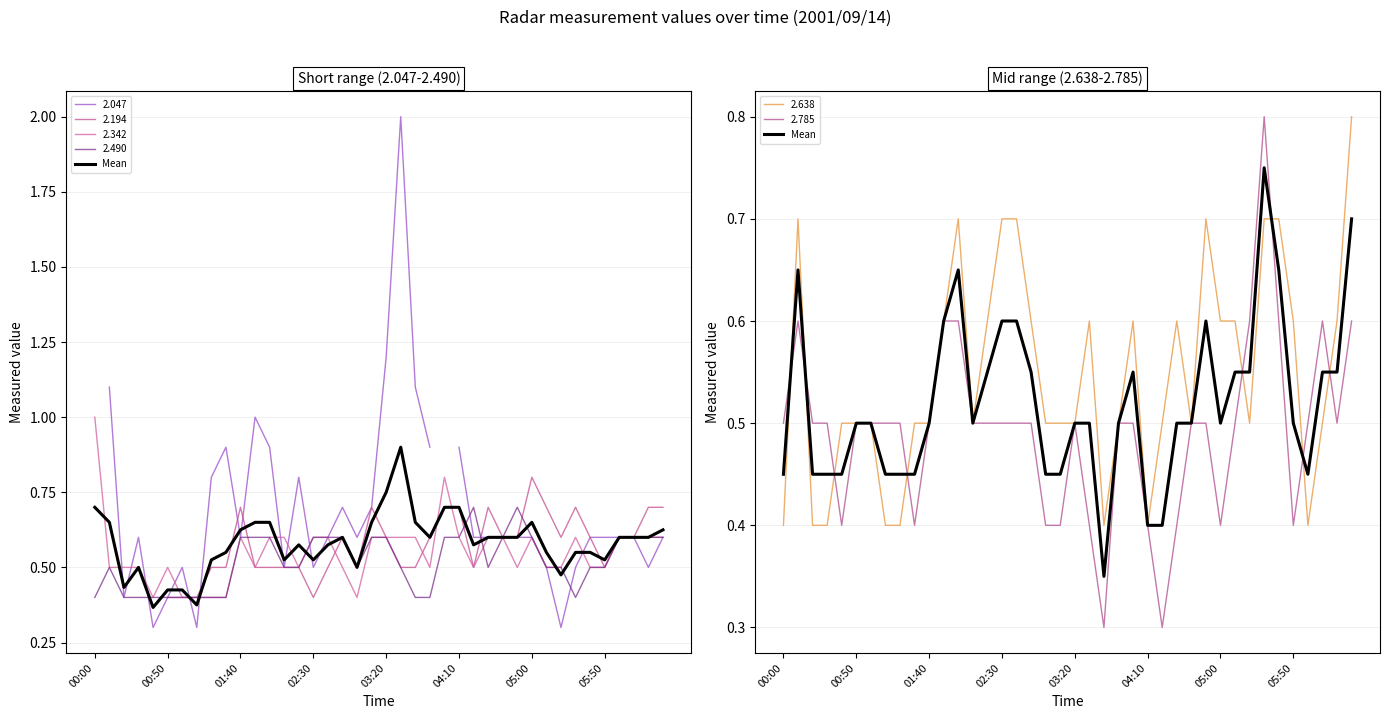

Which has a higher value, 27 or 23?

27